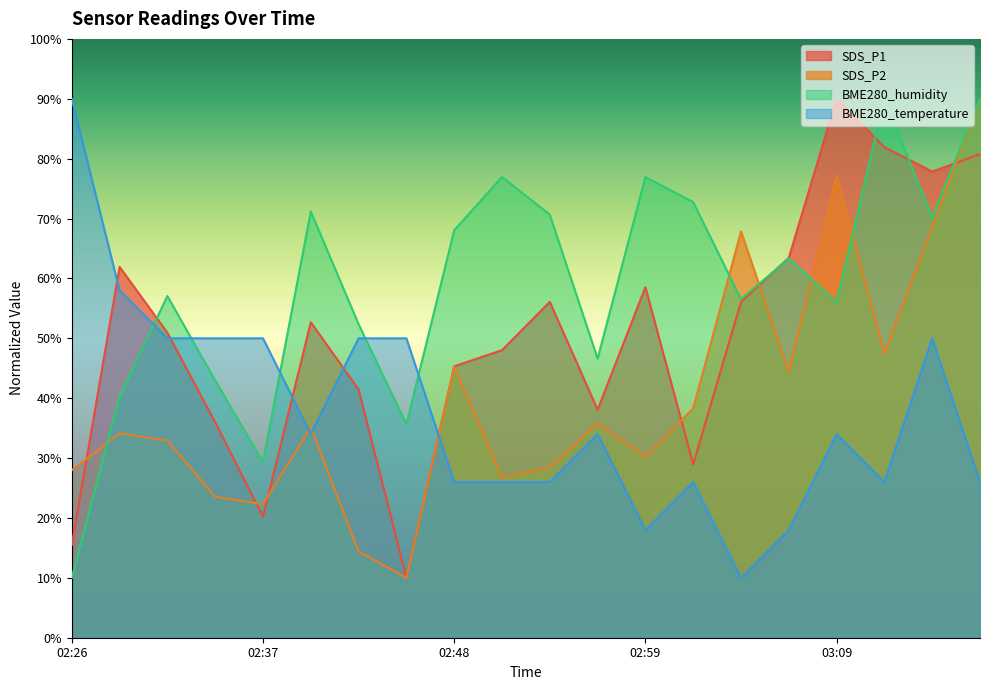

What is the difference between the maximum and minimum values in the SDS_P2 series?

80.0